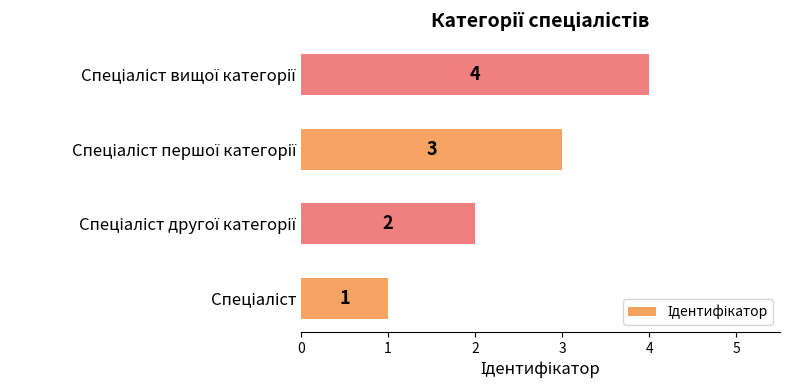

What is the difference between the maximum and minimum values?

3